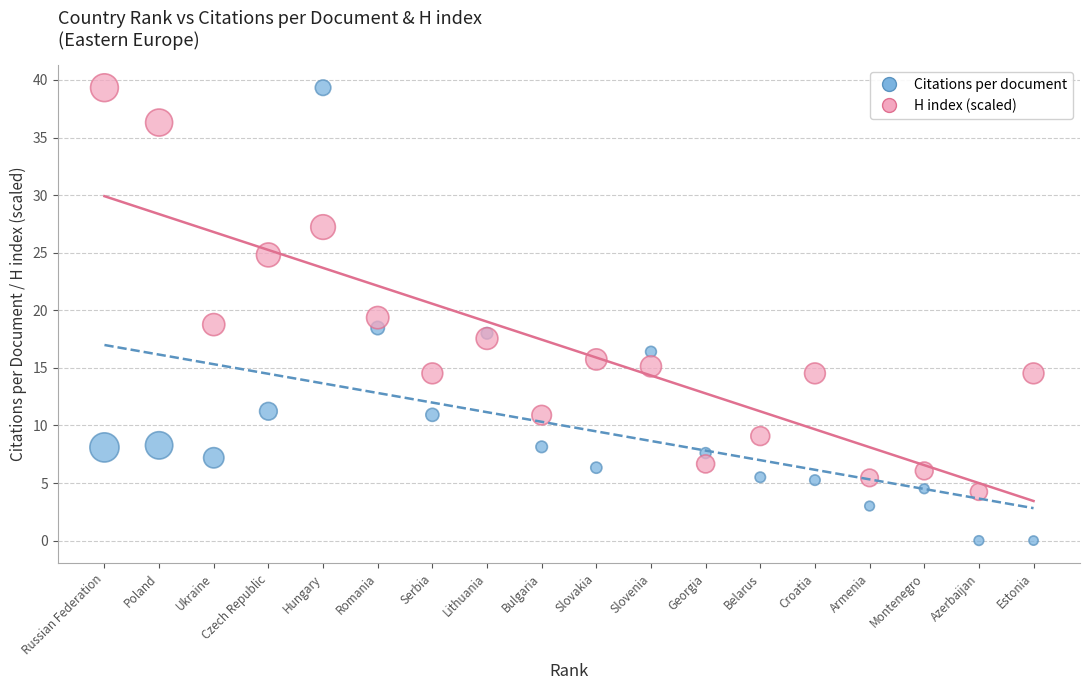

What is the X range (max minus min) for the scatter plot?

17.0